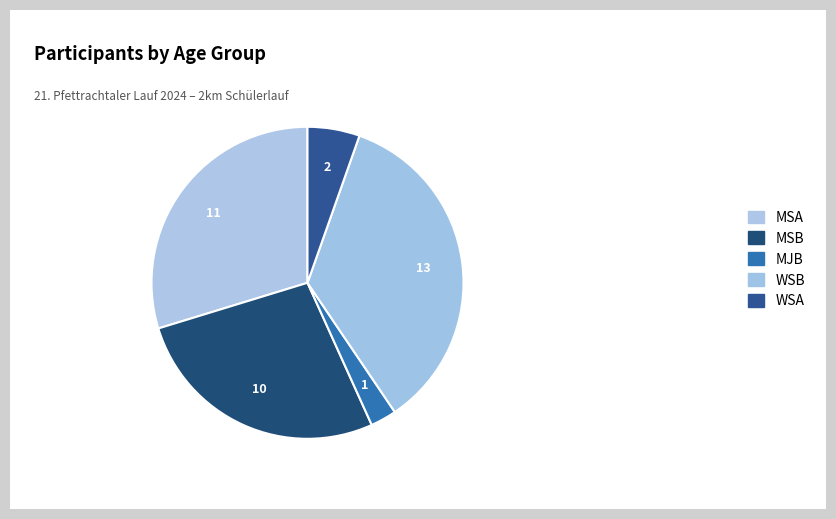

What percentage is the WSB slice, to the nearest percent?

35%